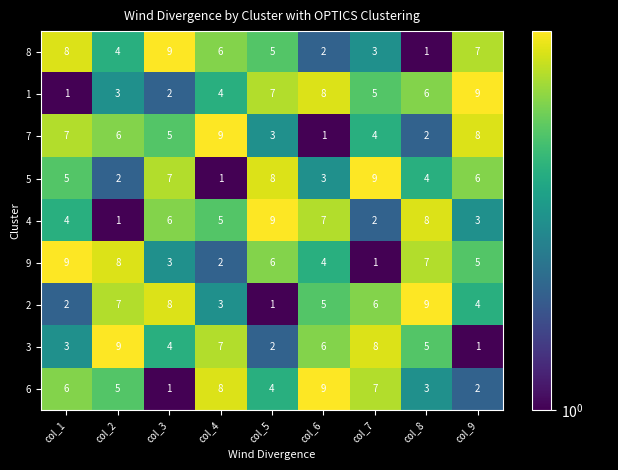

Where is 1 nearest to the value 5?

col_7